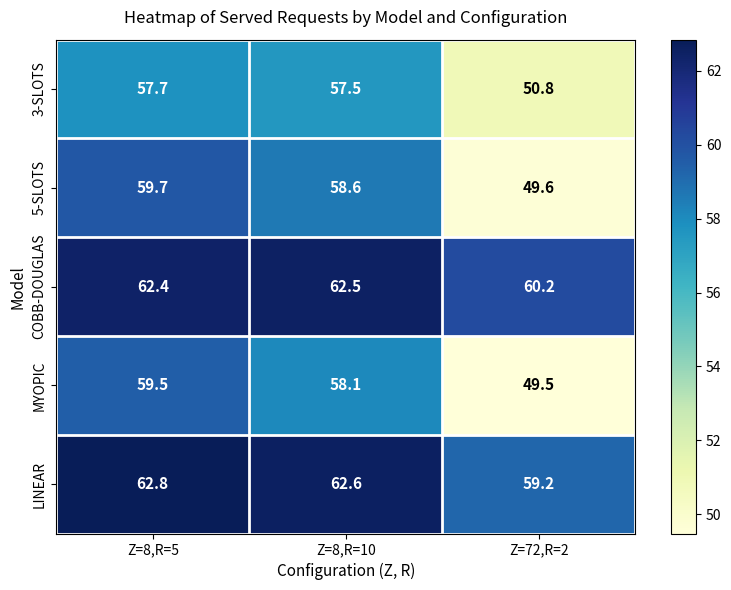

What is the sum of the LINEAR values at Z=72,R=2 and Z=8,R=5?

122.0